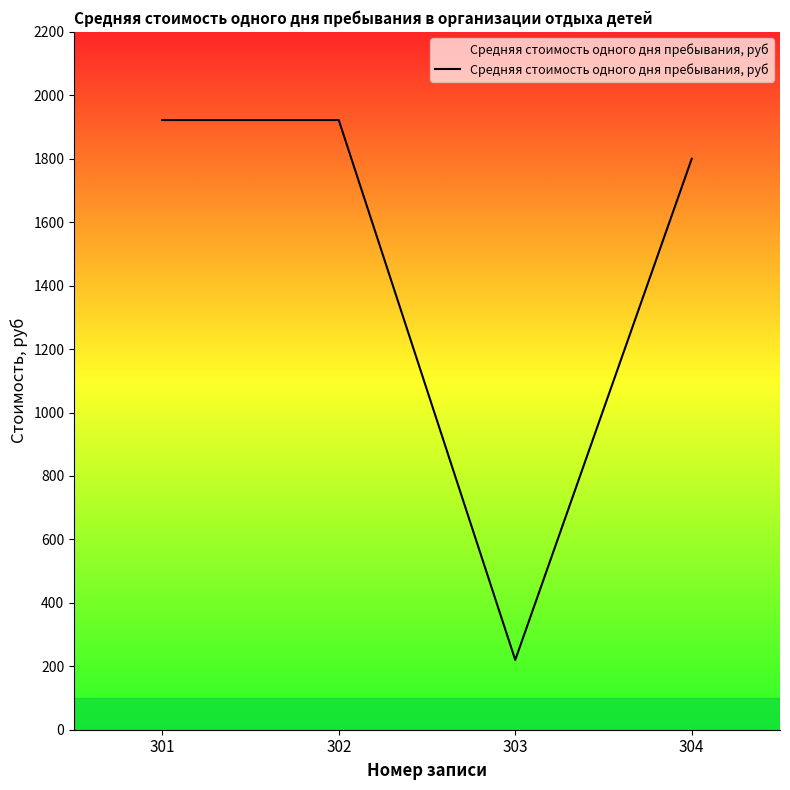

What is the smallest value displayed?

220